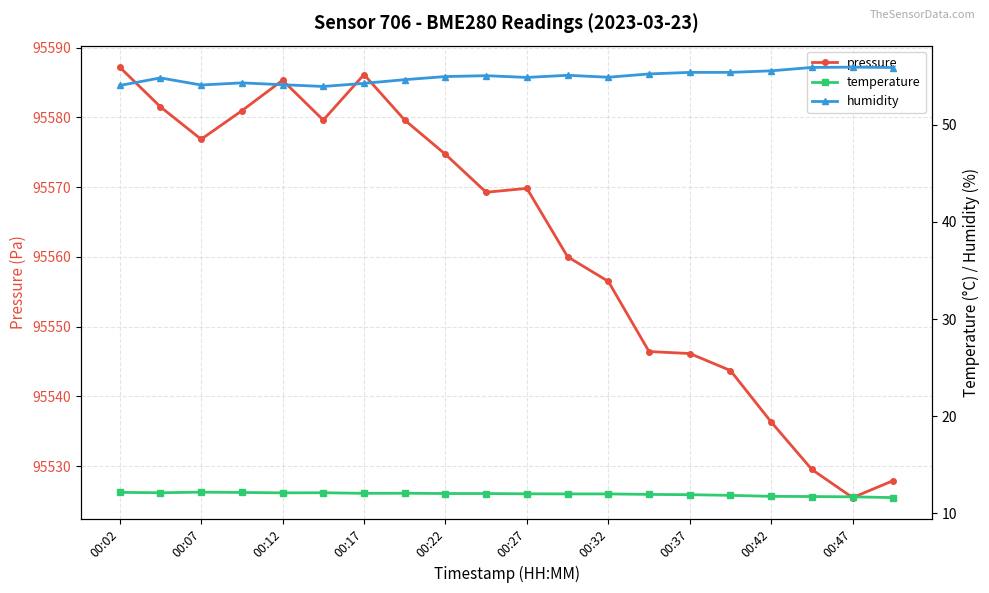

Does the chart have visible grid lines?

Yes